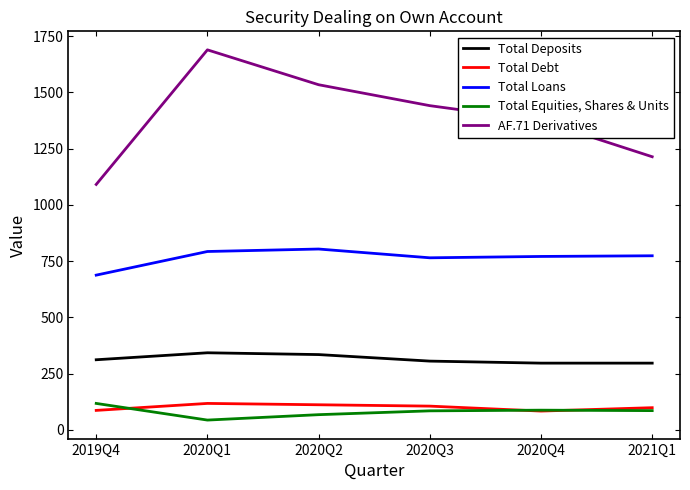

Which category has the highest value in the AF.71 Derivatives series?

2020Q1